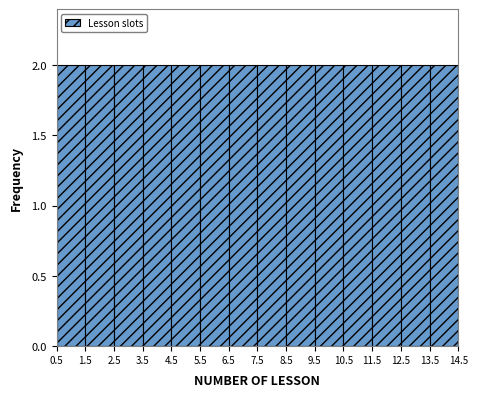

Reading left to right, list every bar in this chart as the range it spans on the x-axis followed by its height. The values are not printed on the chart, so give them approximately, as read against the axis.

0.5 to 1.5: 2
1.5 to 2.5: 2
2.5 to 3.5: 2
3.5 to 4.5: 2
4.5 to 5.5: 2
5.5 to 6.5: 2
6.5 to 7.5: 2
7.5 to 8.5: 2
8.5 to 9.5: 2
9.5 to 10.5: 2
10.5 to 11.5: 2
11.5 to 12.5: 2
12.5 to 13.5: 2
13.5 to 14.5: 2